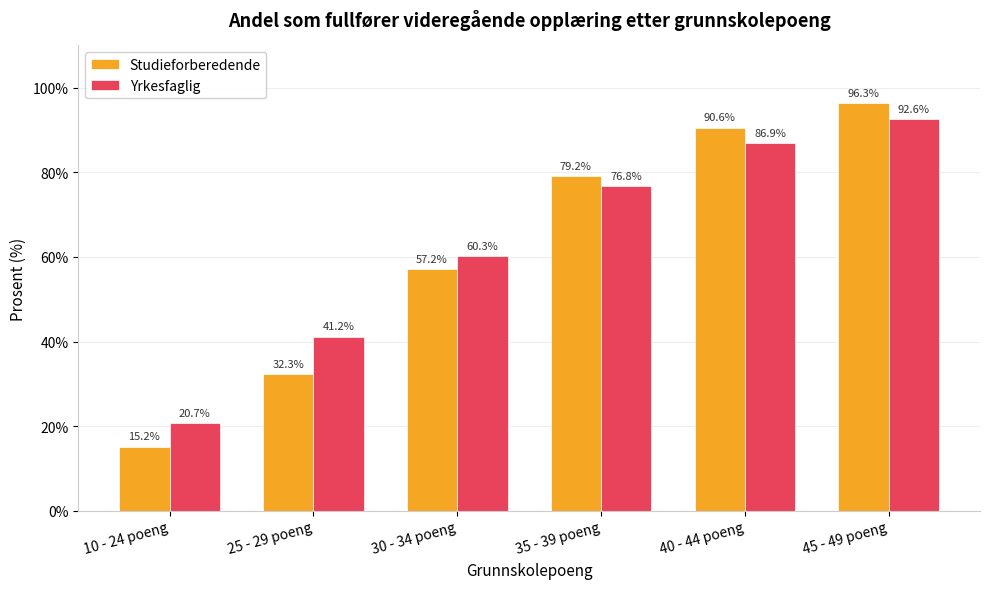

How many bars are there in each group?

2